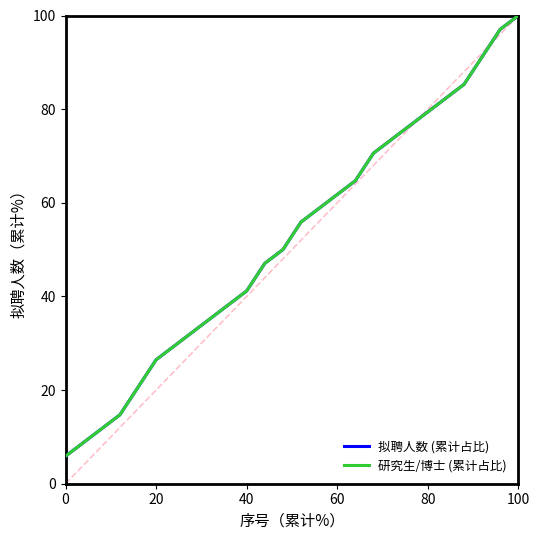

Which series has the largest total across all categories?

拟聘人数 (累计占比)